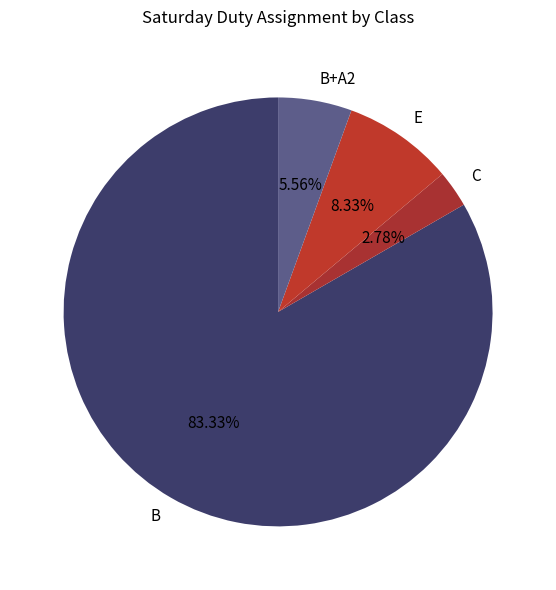

The B+A2 slice represents 1% of the pie. True or false?

False